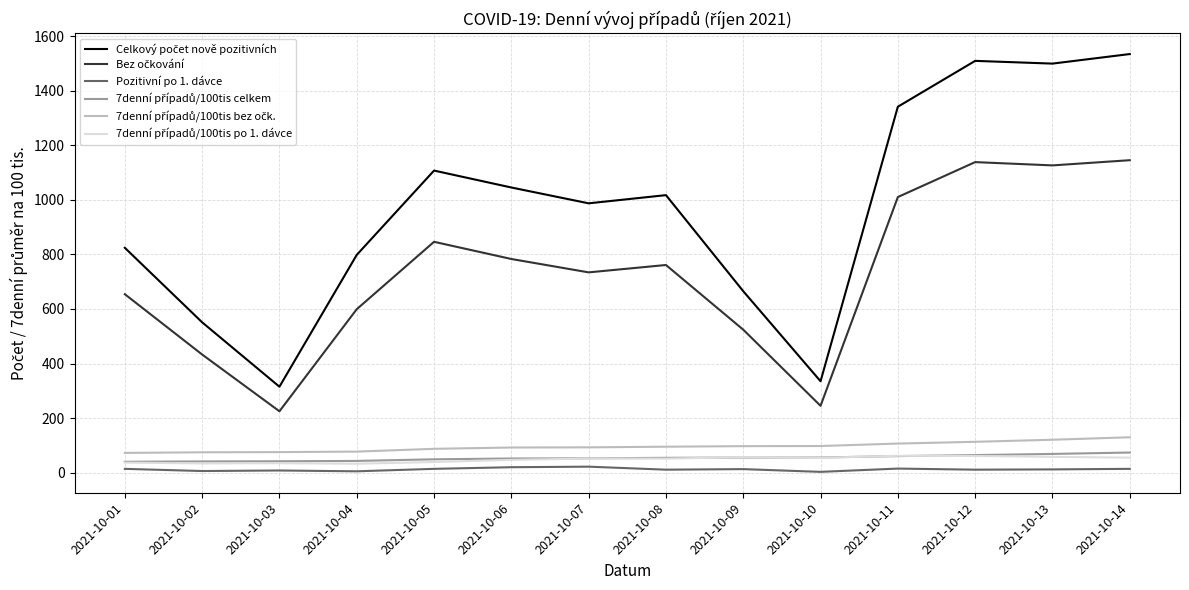

What is the maximum value shown in the chart?

1534.0